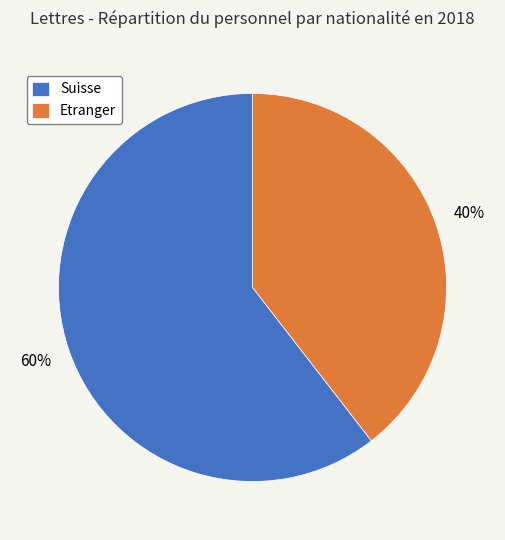

Does any single category account for the majority?

Yes